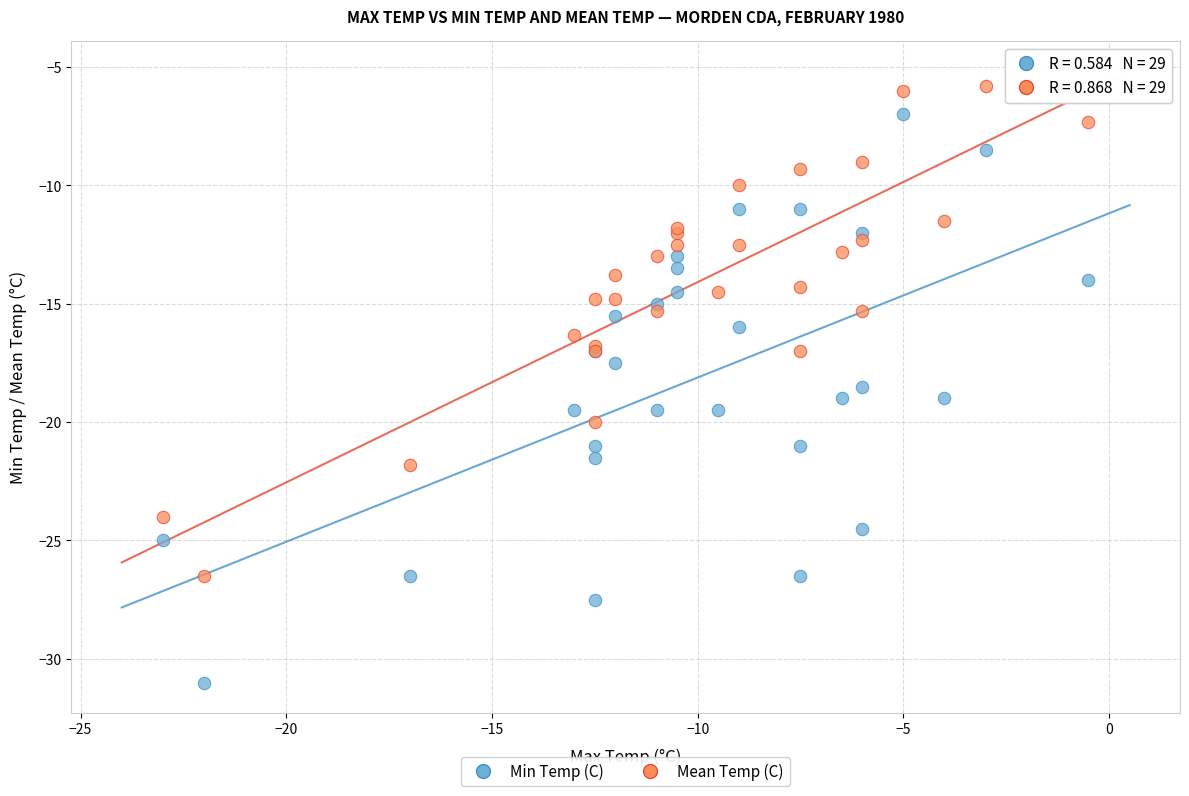

What is the X range (max minus min) for the scatter plot?

22.5